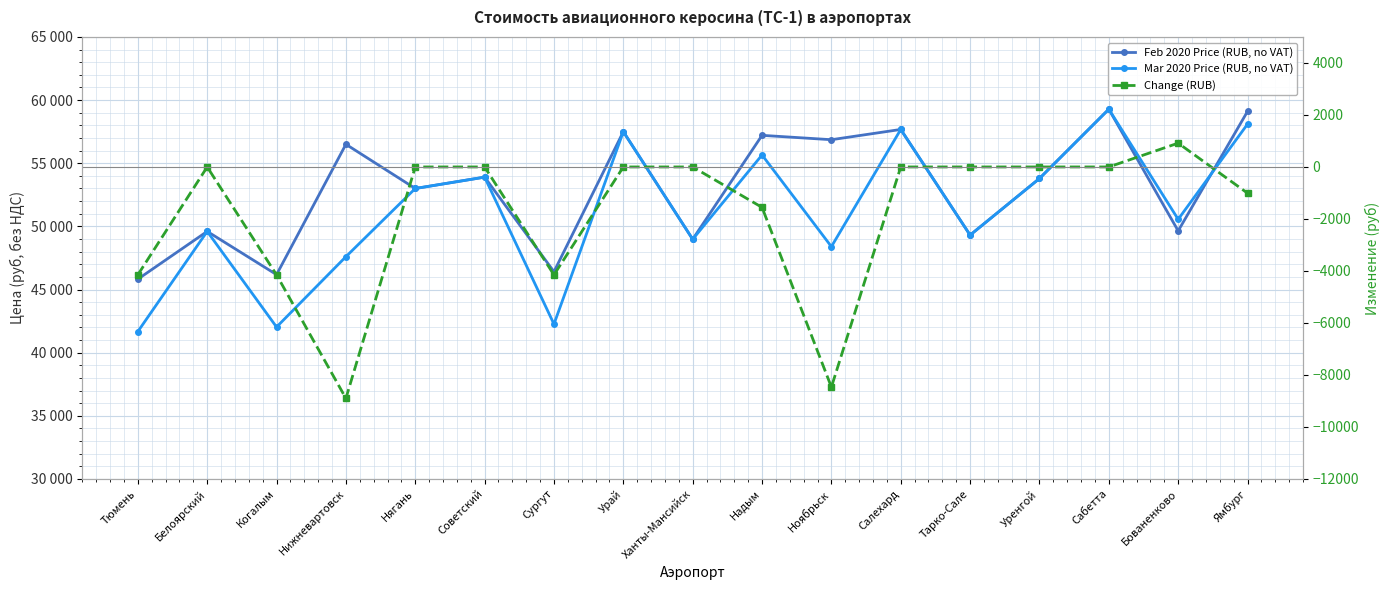

Which series changed the most between Когалым and Ханты-Мансийск?

Mar 2020 Price (RUB, no VAT)